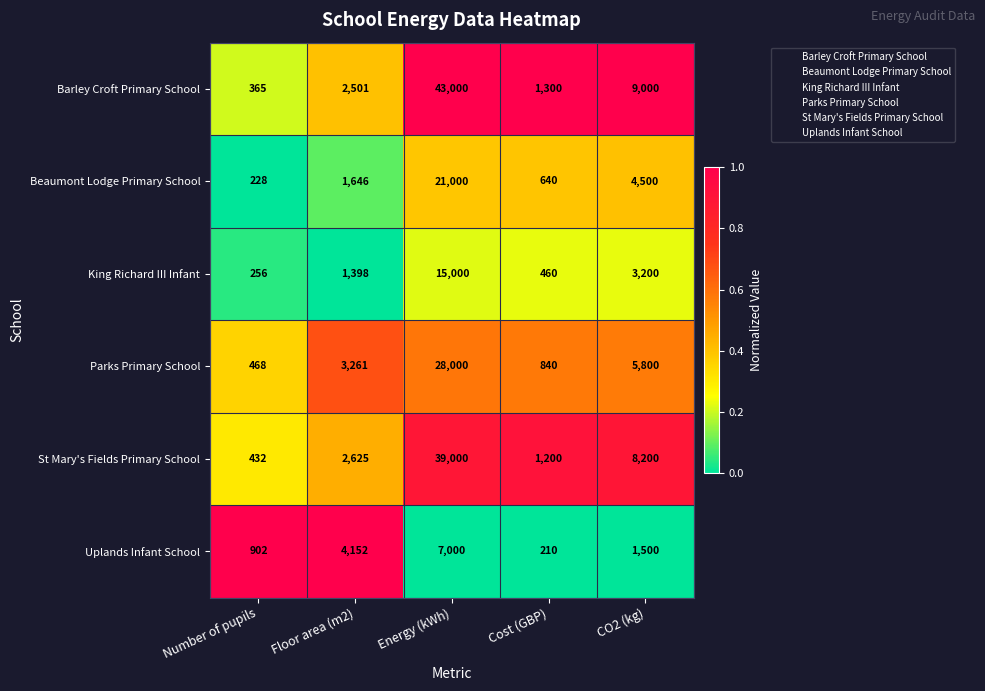

At Floor area (m2), list the series in order from largest to smallest.

Uplands Infant School, Parks Primary School, St Mary's Fields Primary School, Barley Croft Primary School, Beaumont Lodge Primary School, King Richard III Infant